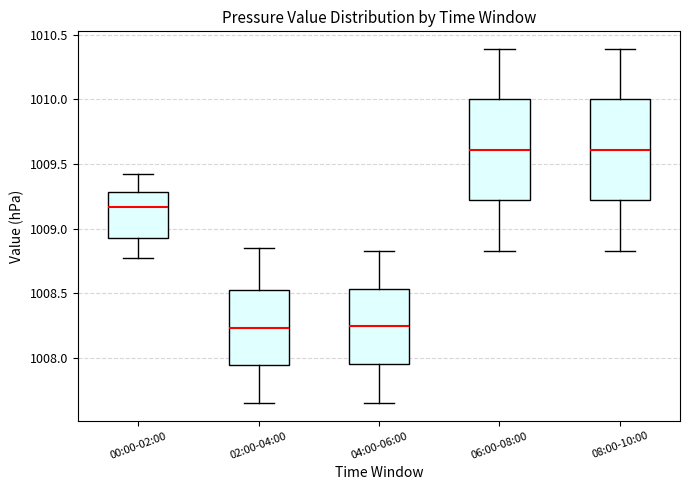

Where does the lower whisker of the box for 04:00-06:00 end on the y-axis? The values are not printed on the chart, so give them approximately, as read against the axis.

1007.65